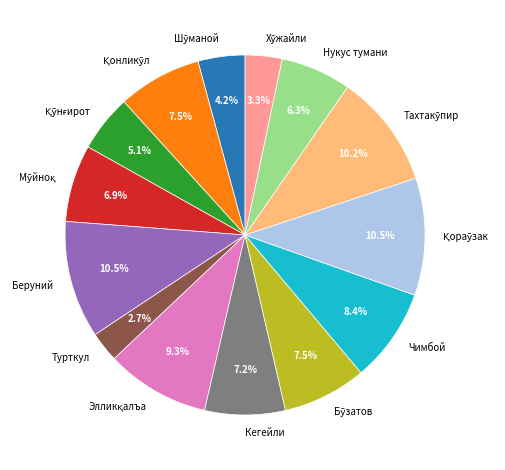

Is there any slice that represents more than half of the pie?

No